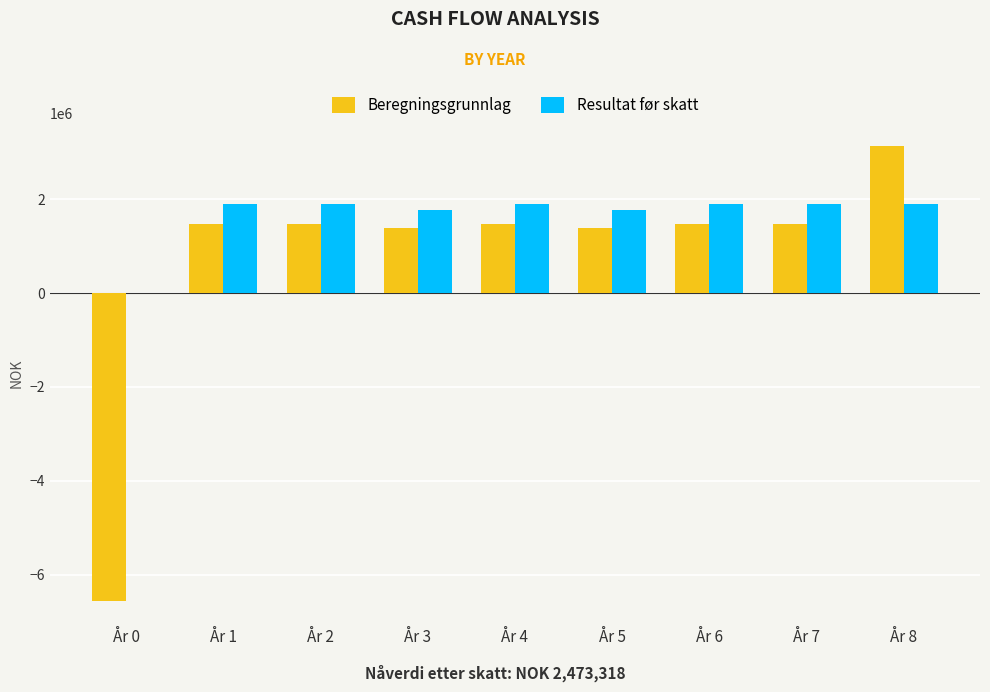

What is the sum of all Beregningsgrunnlag values?

6692858.8